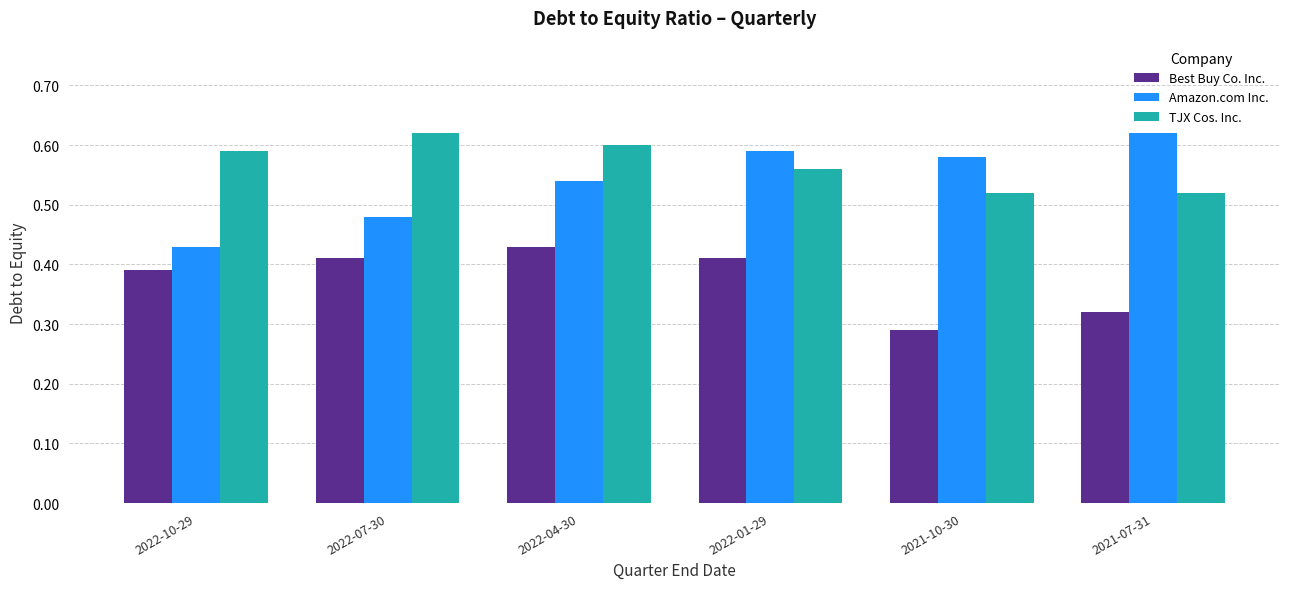

What is the spread (max minus min) of values at 2022-10-29?

0.2